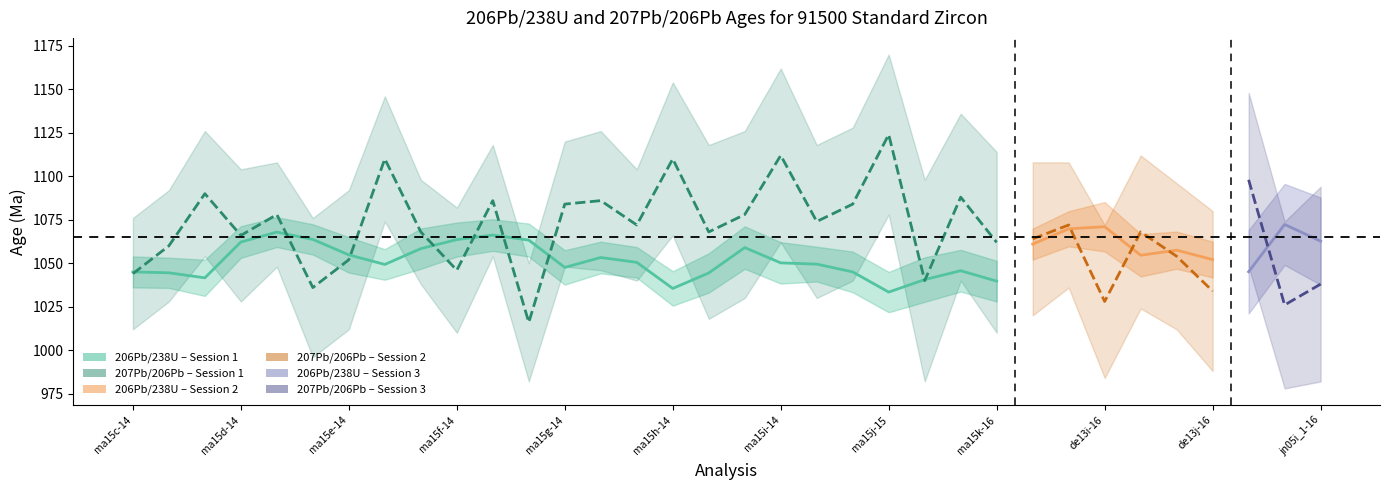

At how many categories does at least one series exceed 48?

34